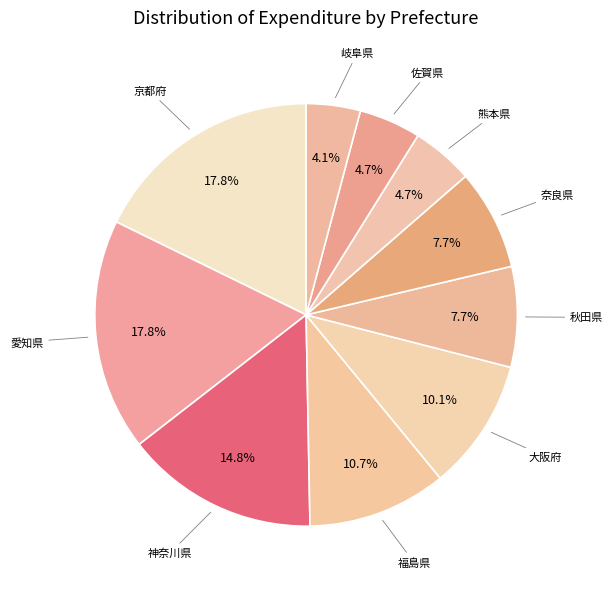

Count the number of slices in the pie.

10